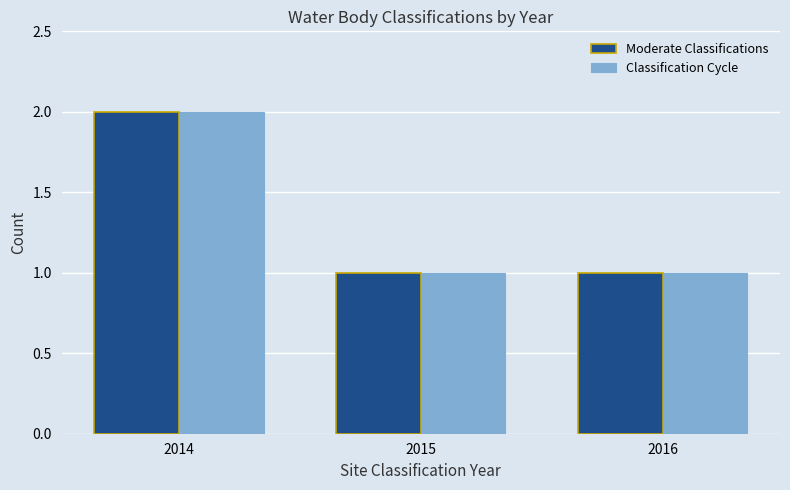

What is the maximum value shown in the chart?

2